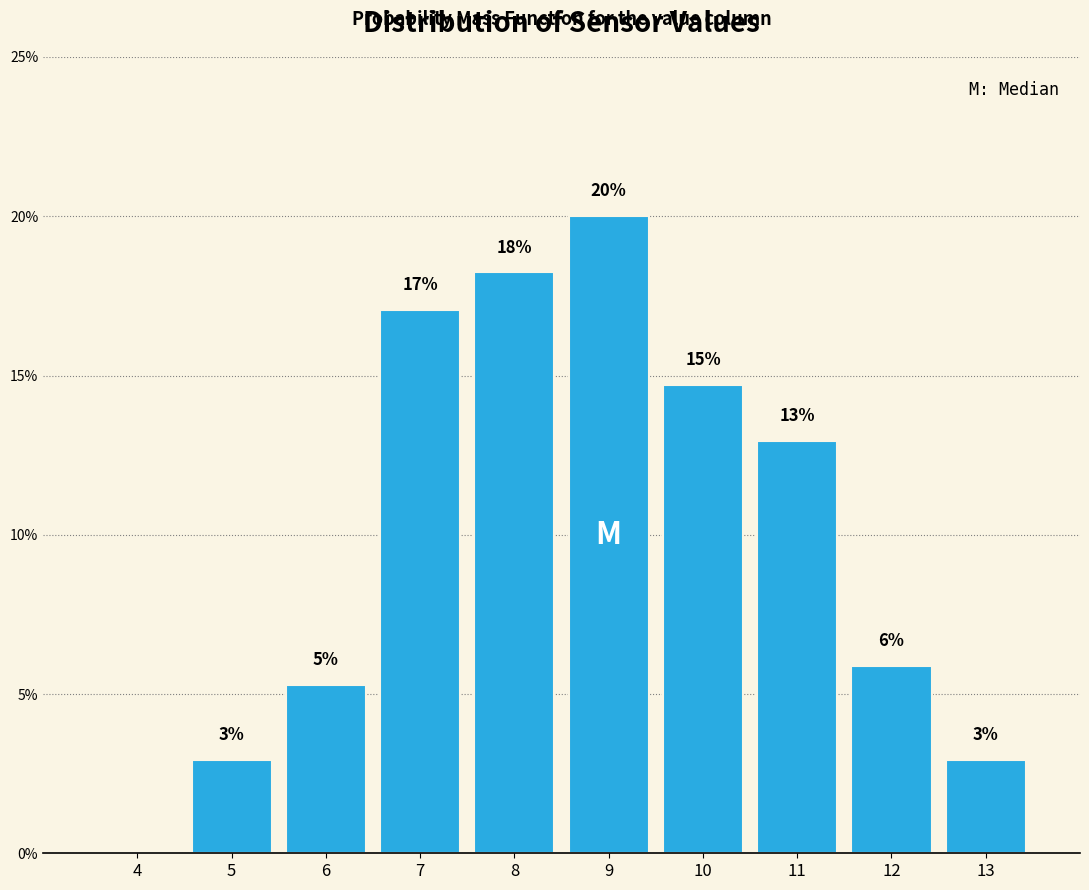

Are the bars horizontal?

No